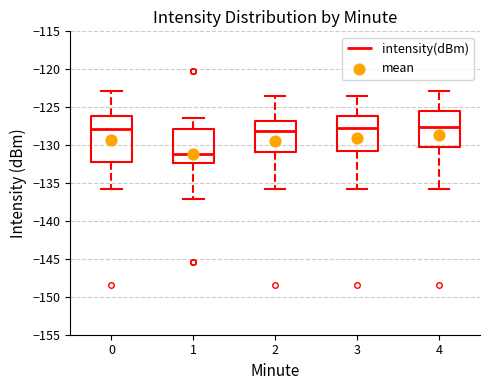

Reading left to right, read every box against the y-axis: the position of its median line, the range the box covers, and the ends of its whiskers. The values are not printed on the chart, so give them approximately, as read against the axis.

0: median -128.0, box -132.0 to -126.0, whiskers -136.0 to -123.0
1: median -131.0, box -132.5 to -128.0, whiskers -137.0 to -126.5
2: median -128.0, box -131.0 to -127.0, whiskers -136.0 to -123.5
3: median -128.0, box -131.0 to -126.0, whiskers -136.0 to -123.5
4: median -127.5, box -130.5 to -125.5, whiskers -136.0 to -123.0